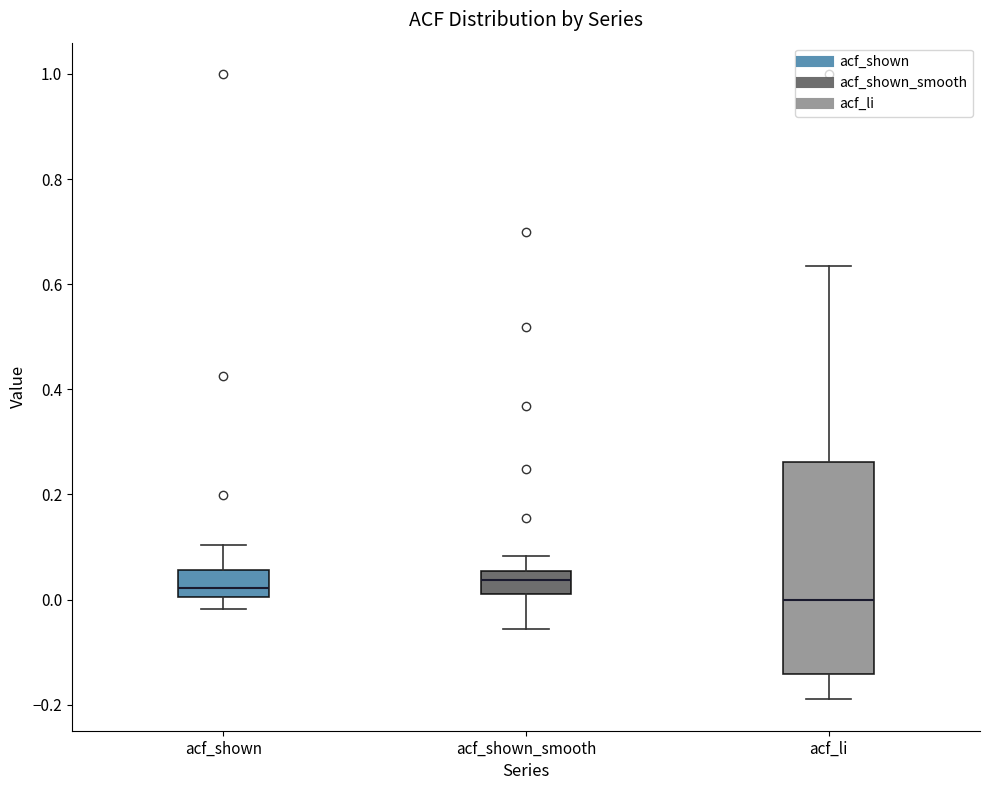

Where is the upper edge of the box for acf_shown_smooth on the y-axis? The values are not printed on the chart, so give them approximately, as read against the axis.

0.06